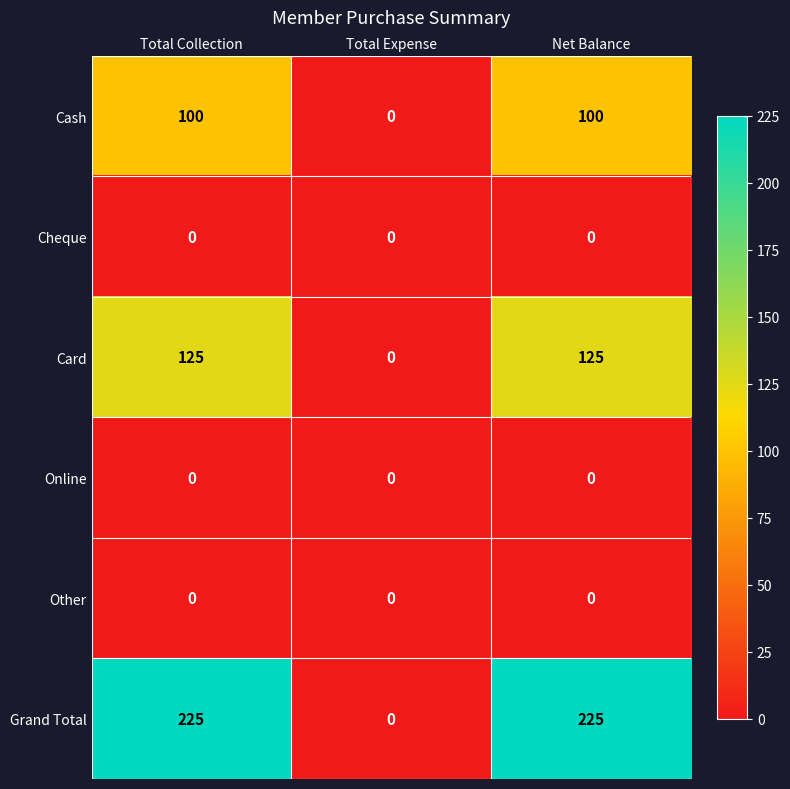

Count the Cash values in the range 0 to 100.

3